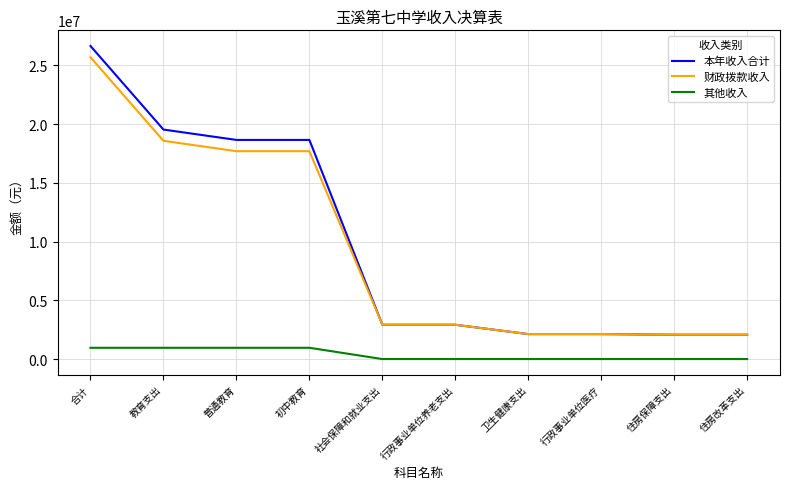

What is the difference between the 其他收入 values at 初中教育 and 行政事业单位养老支出?

959340.0